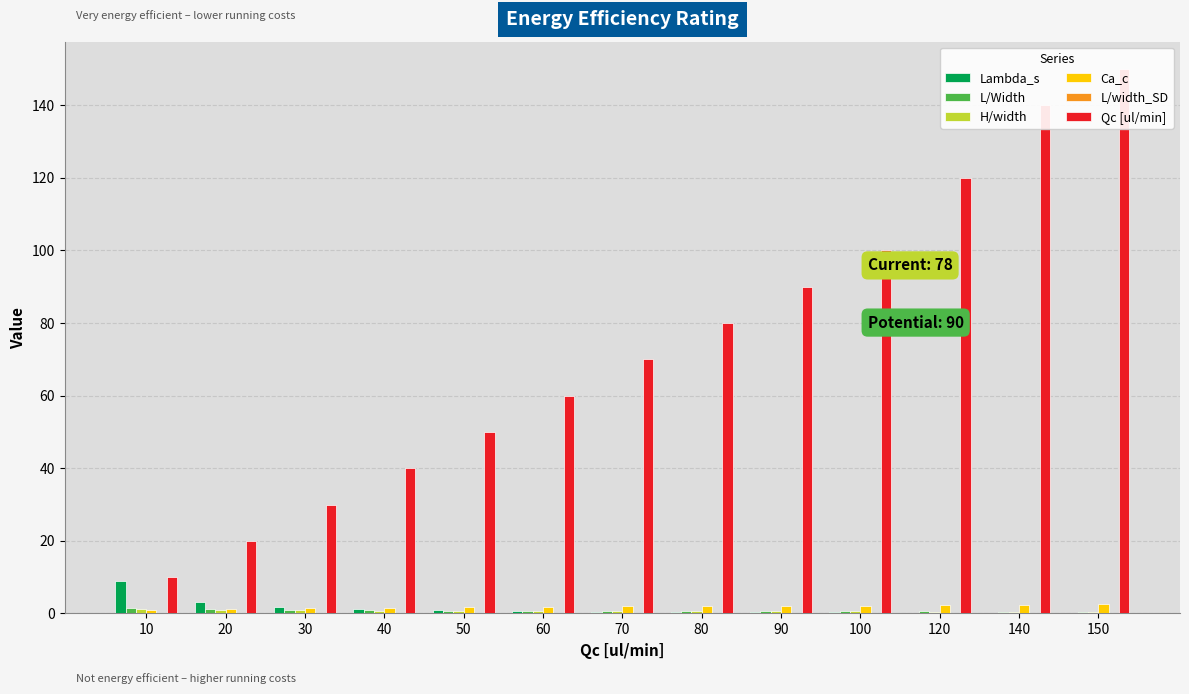

Count the number of categories in the chart.

13